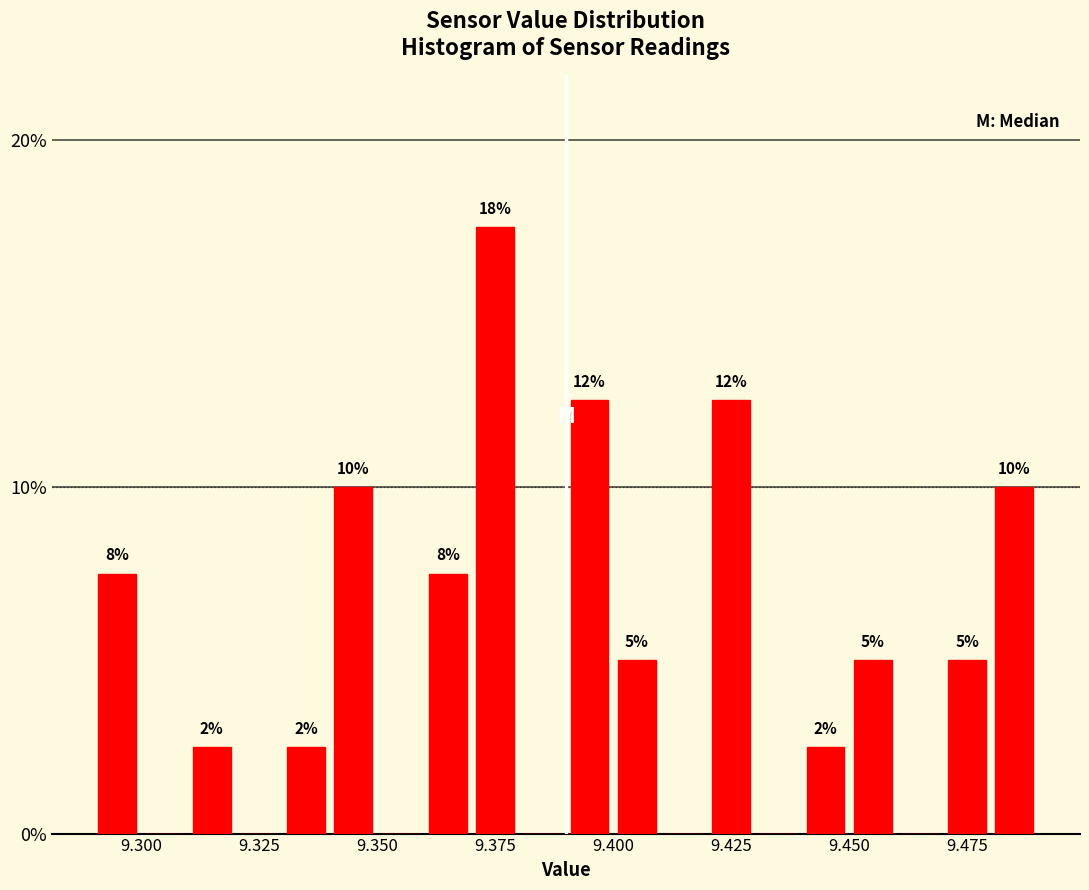

Read against the x-axis, roughly where is the centre of the tallest bar?

9.375